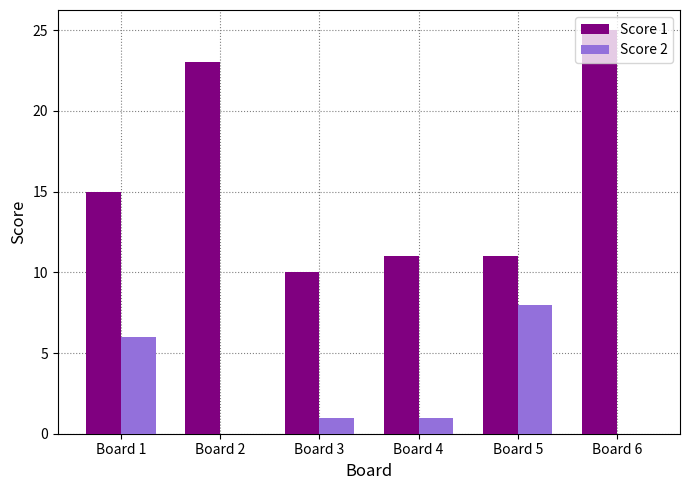

What is the average value of the Score 2 series?

3